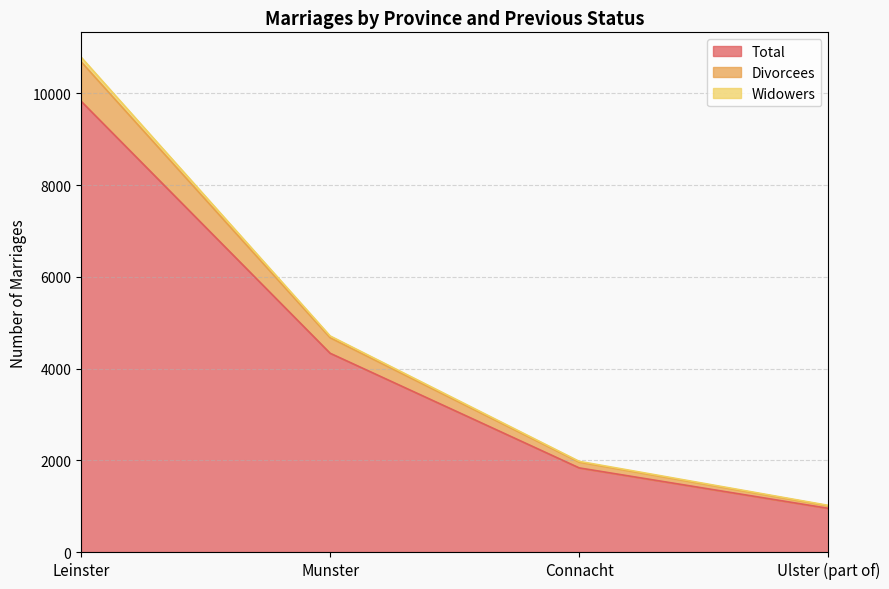

True or false: Widowers and Divorcees intersect in this chart.

False